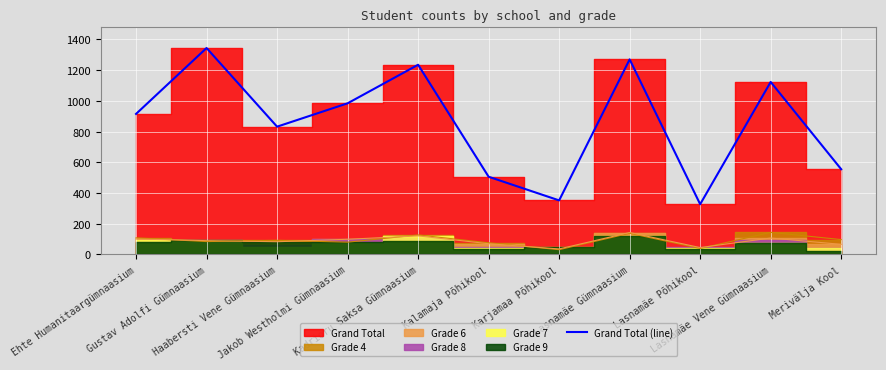

Reading left to right, list all the values displayed in this chart.

915	1344	832	984	1235	506	352	1270	327	1123	555